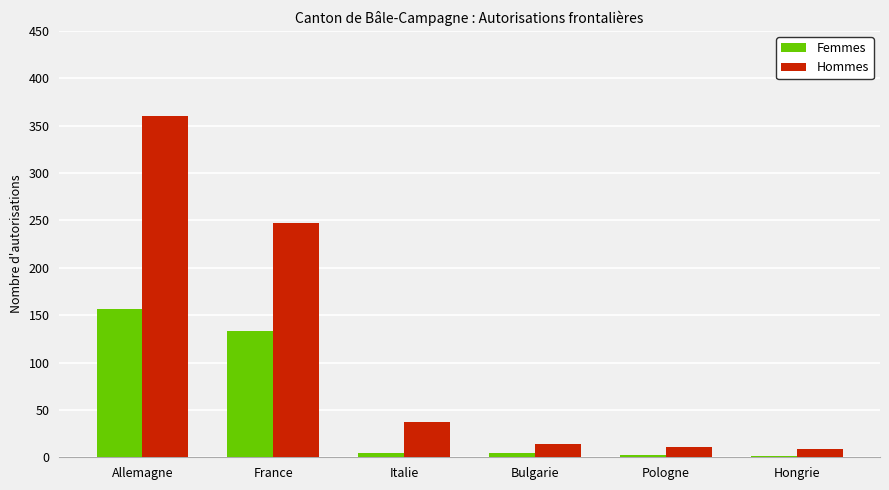

What is the sum of all Femmes values?

301